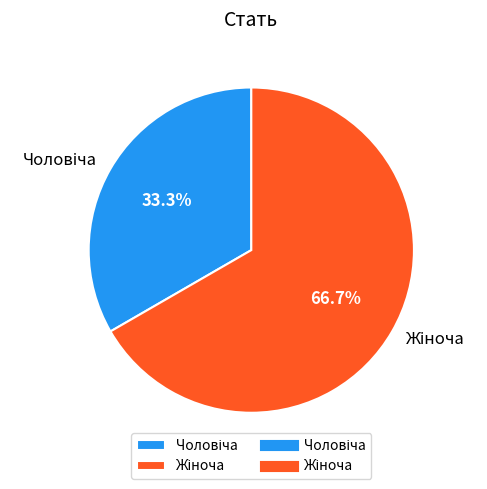

How many segments does this pie chart have?

2